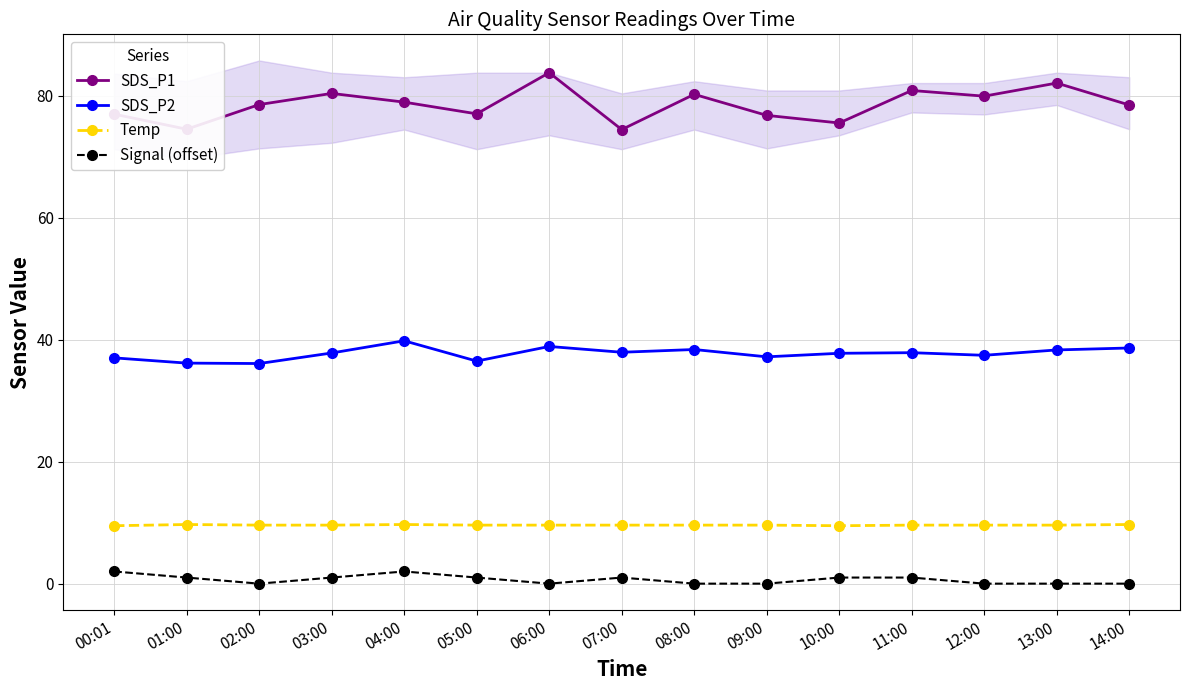

True or false: Temp has more than 2 points higher than both neighbors.

False